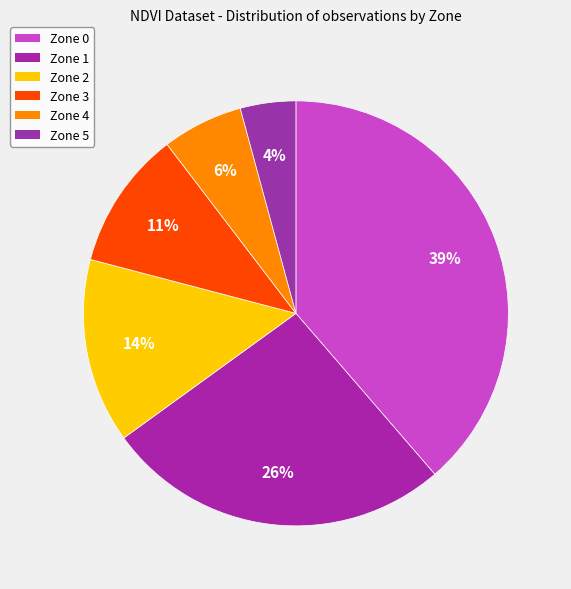

Approximately how many times larger is the value at Zone 5 compared to Zone 0?

0.1